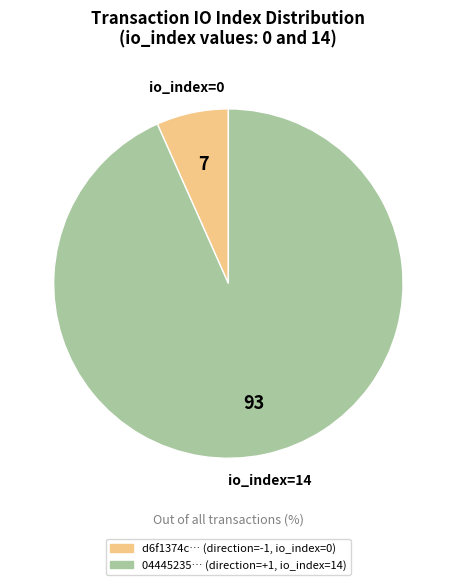

Is there a majority slice in this chart?

Yes